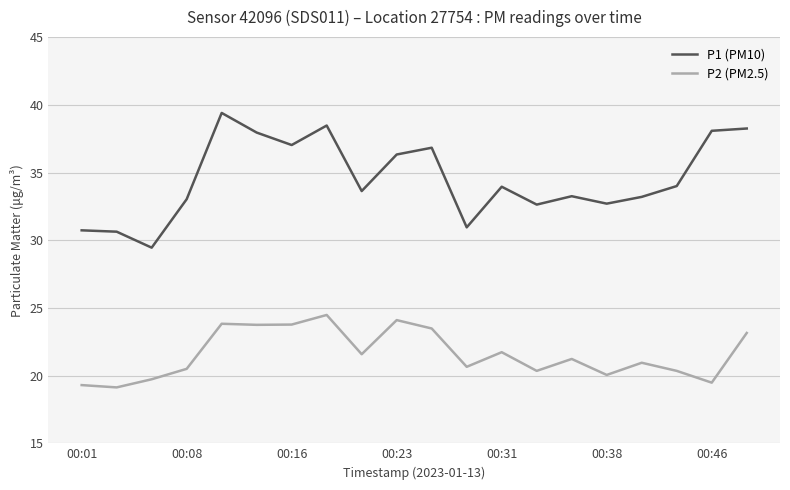

Which series has the widest spread of values?

P1 (PM10)